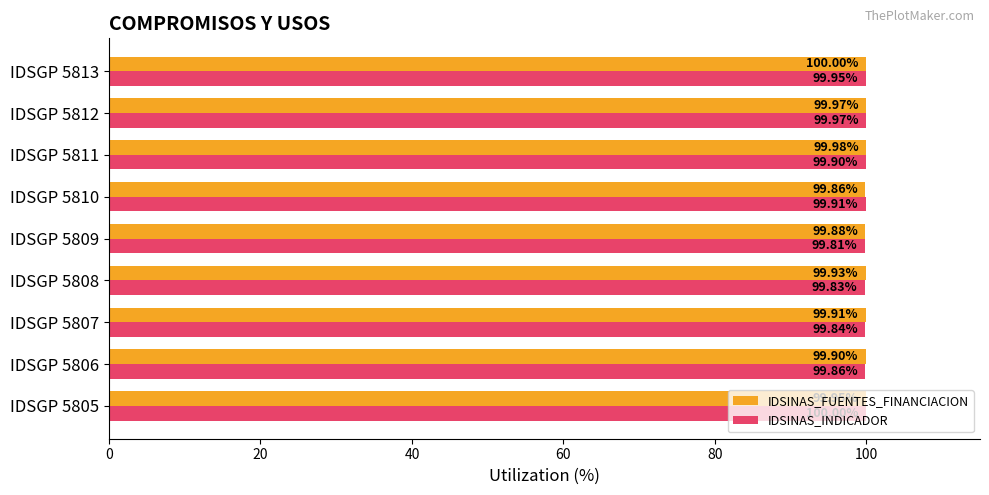

Which series has the largest range (max minus min)?

IDSINAS_INDICADOR